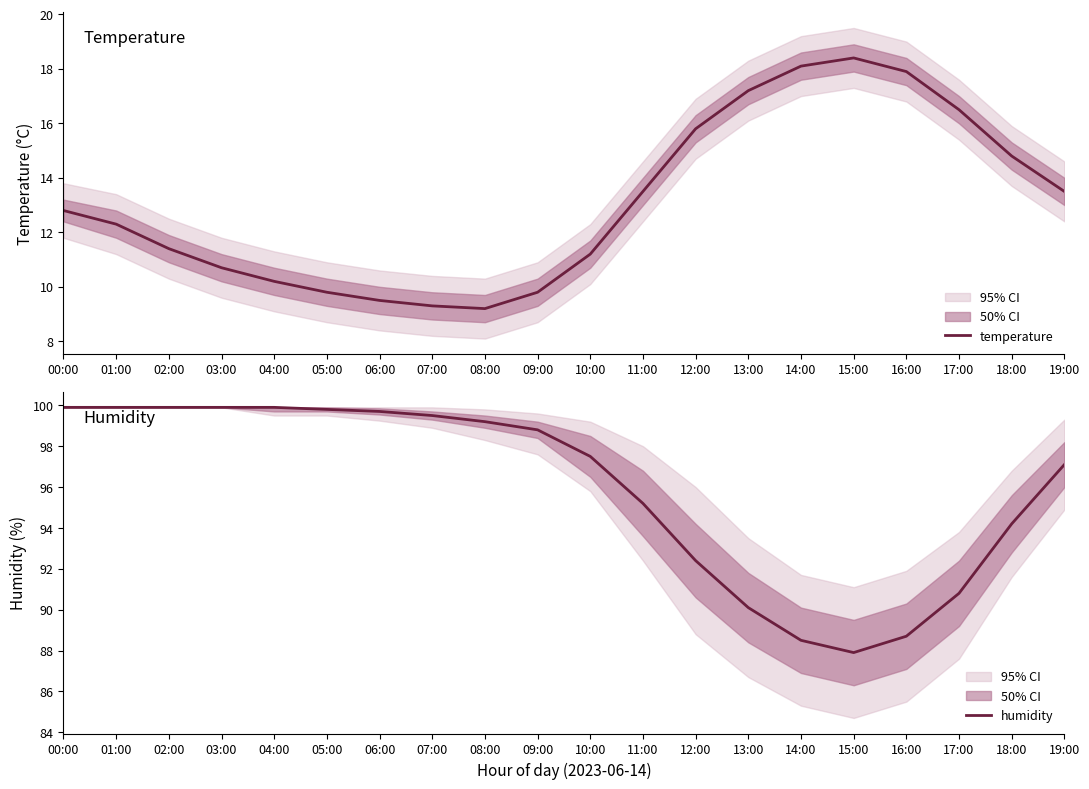

Which series has the largest range (max minus min)?

humidity